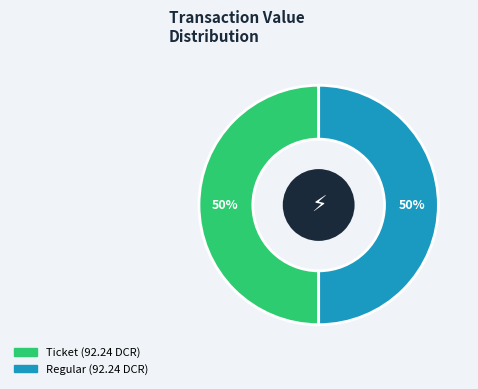

How many segments does this pie chart have?

2